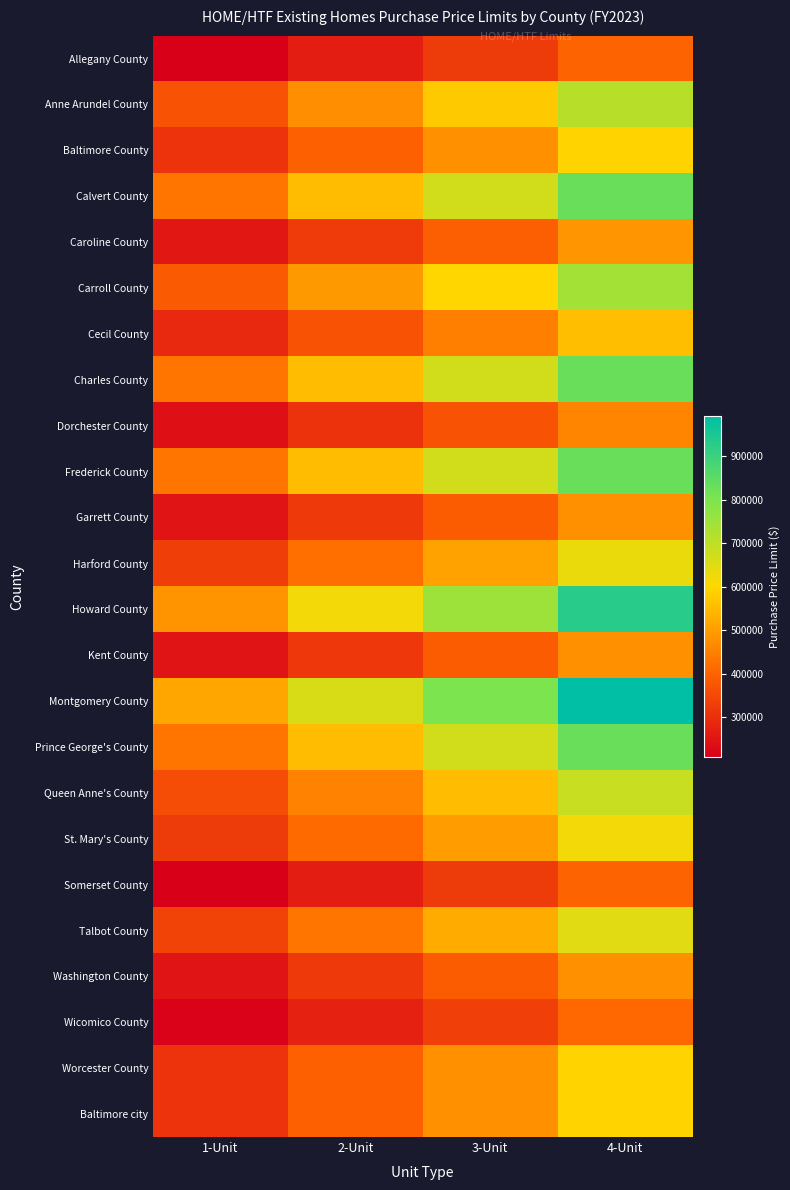

At which category does the chart reach its minimum across all series?

1-Unit